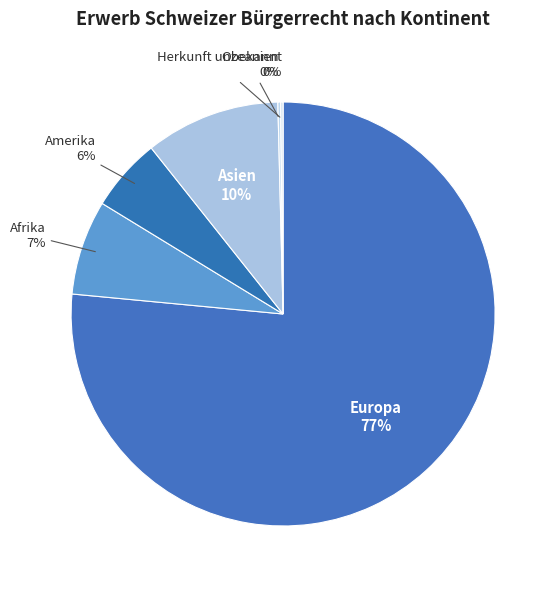

Is there any slice that represents more than half of the pie?

Yes